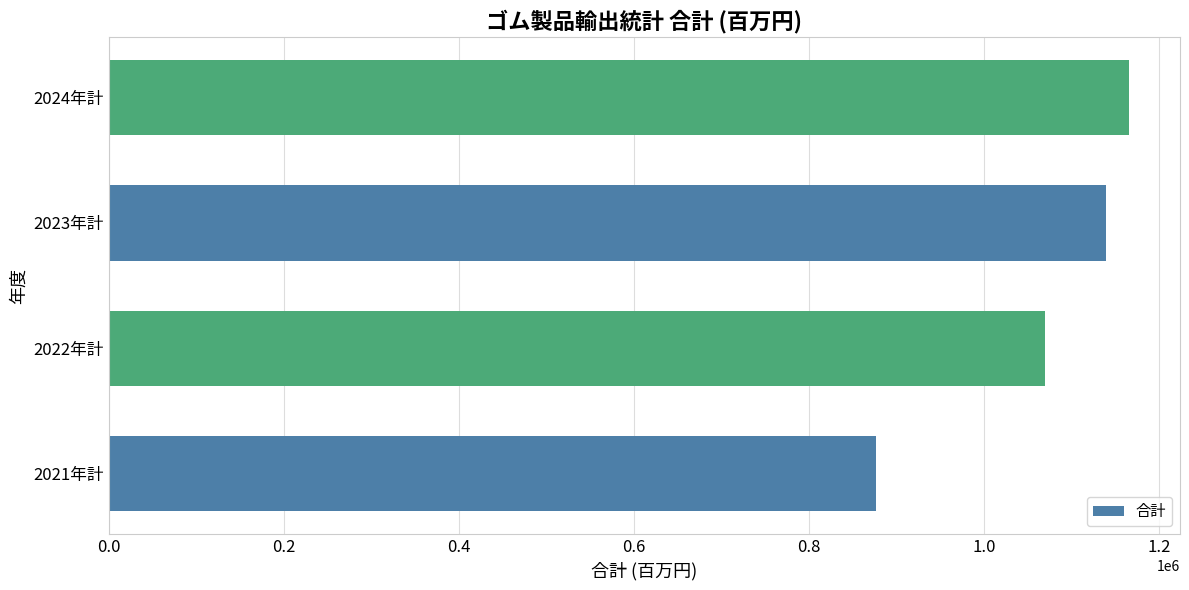

Rank the categories by value from highest to lowest.

2024年計, 2023年計, 2022年計, 2021年計